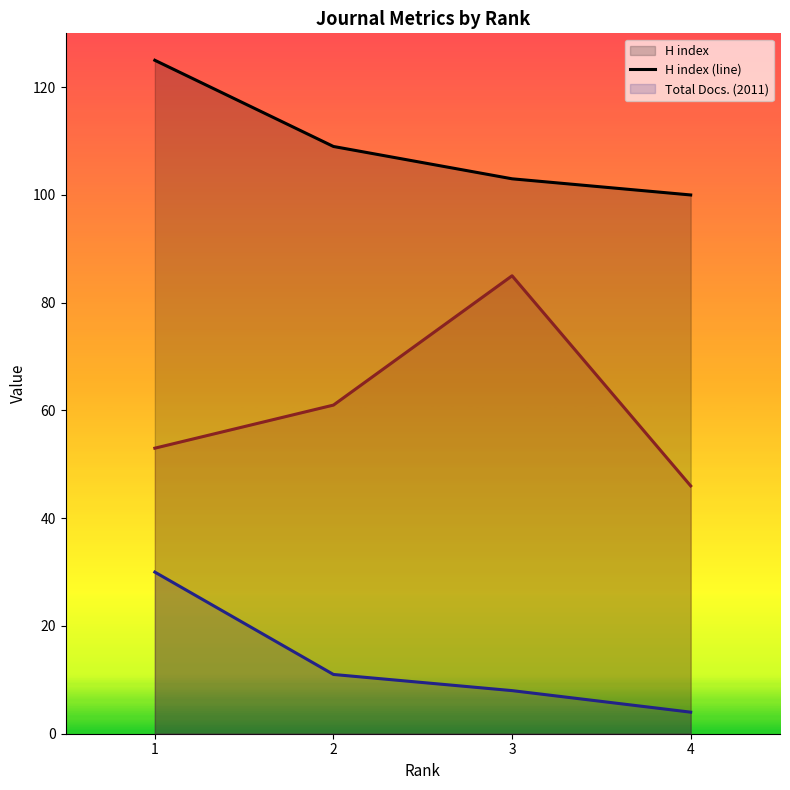

What is the average value of the H index (line) series?

109